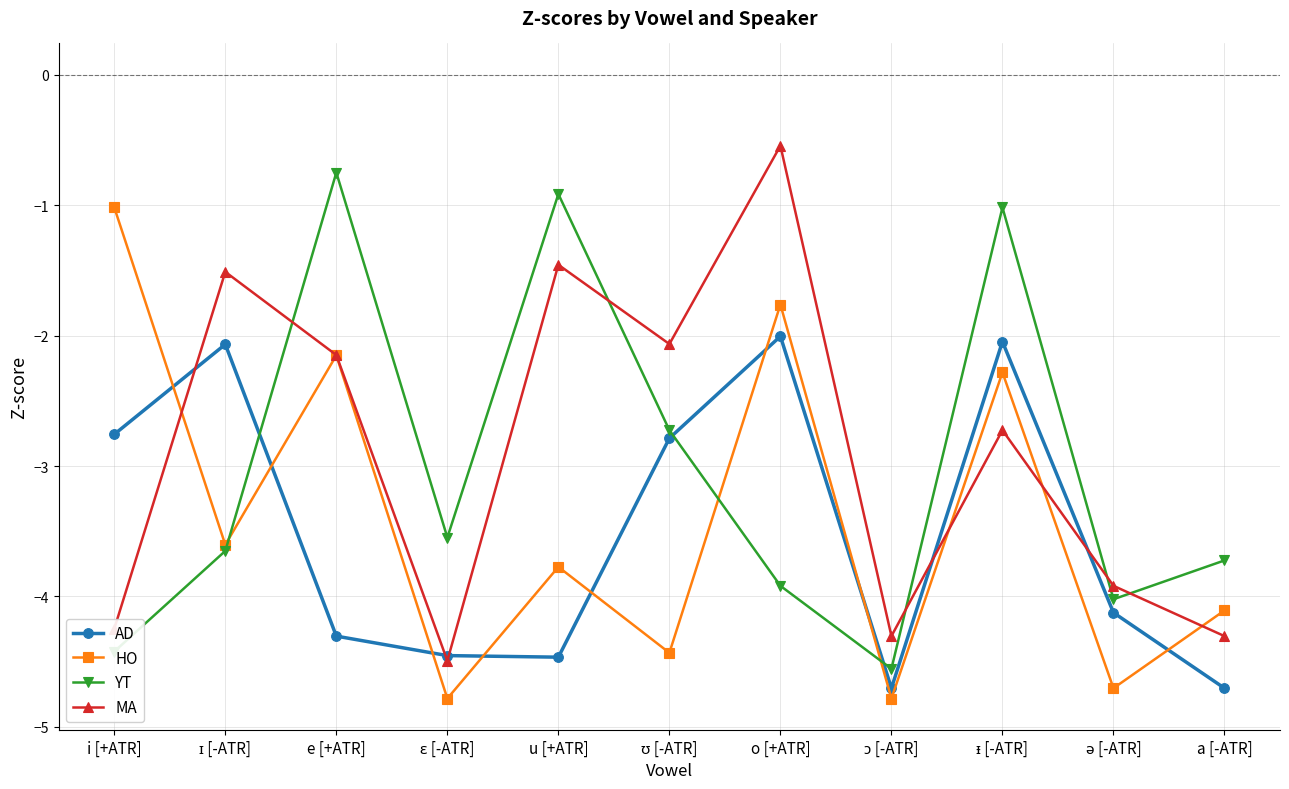

Rank the series at a [-ATR] from highest to lowest value.

YT, HO, MA, AD